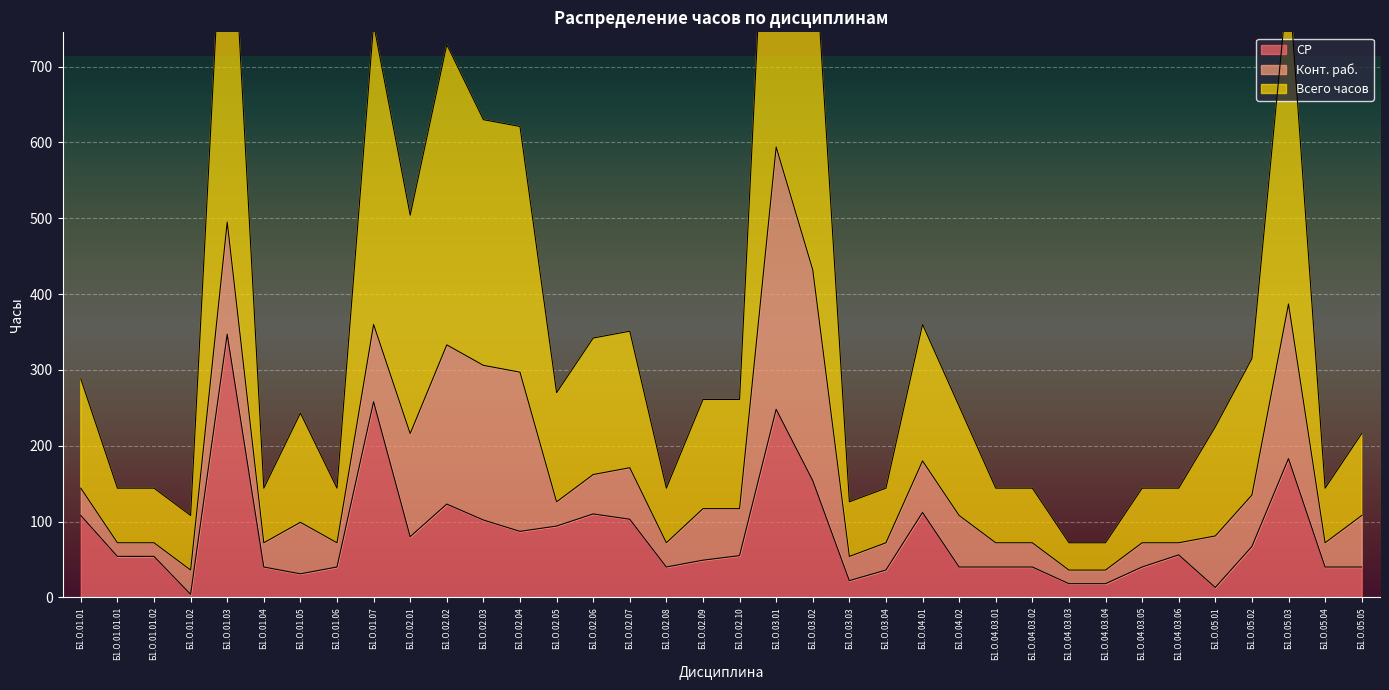

At which label is Всего часов closest to 657?

Б1.О.02.03